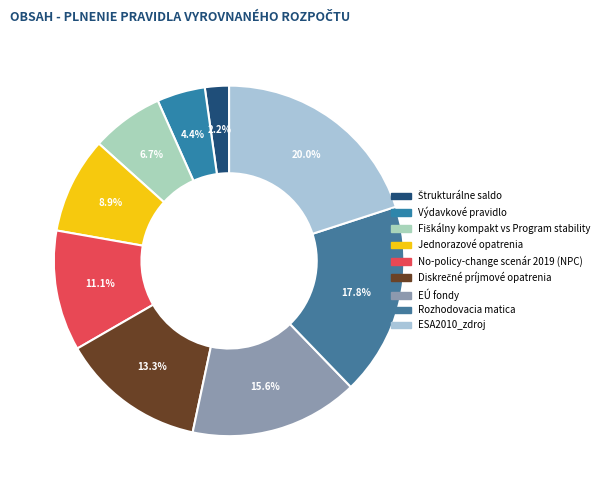

What is the ratio of the value at Jednorazové opatrenia to the value at EÚ fondy?

0.6